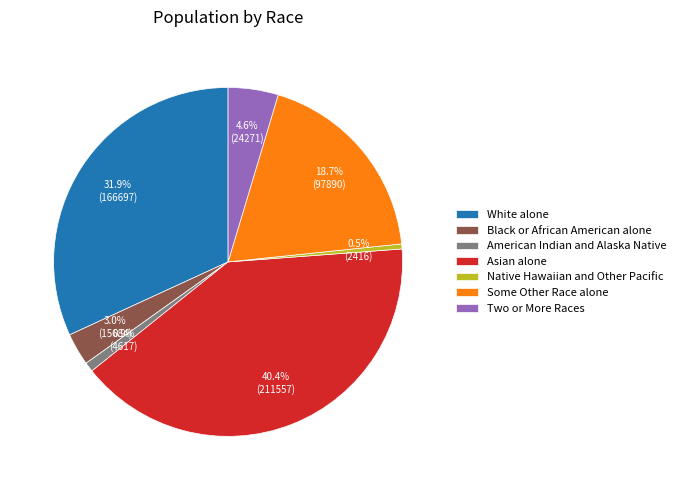

To the nearest percent, what portion does Asian alone represent?

40%